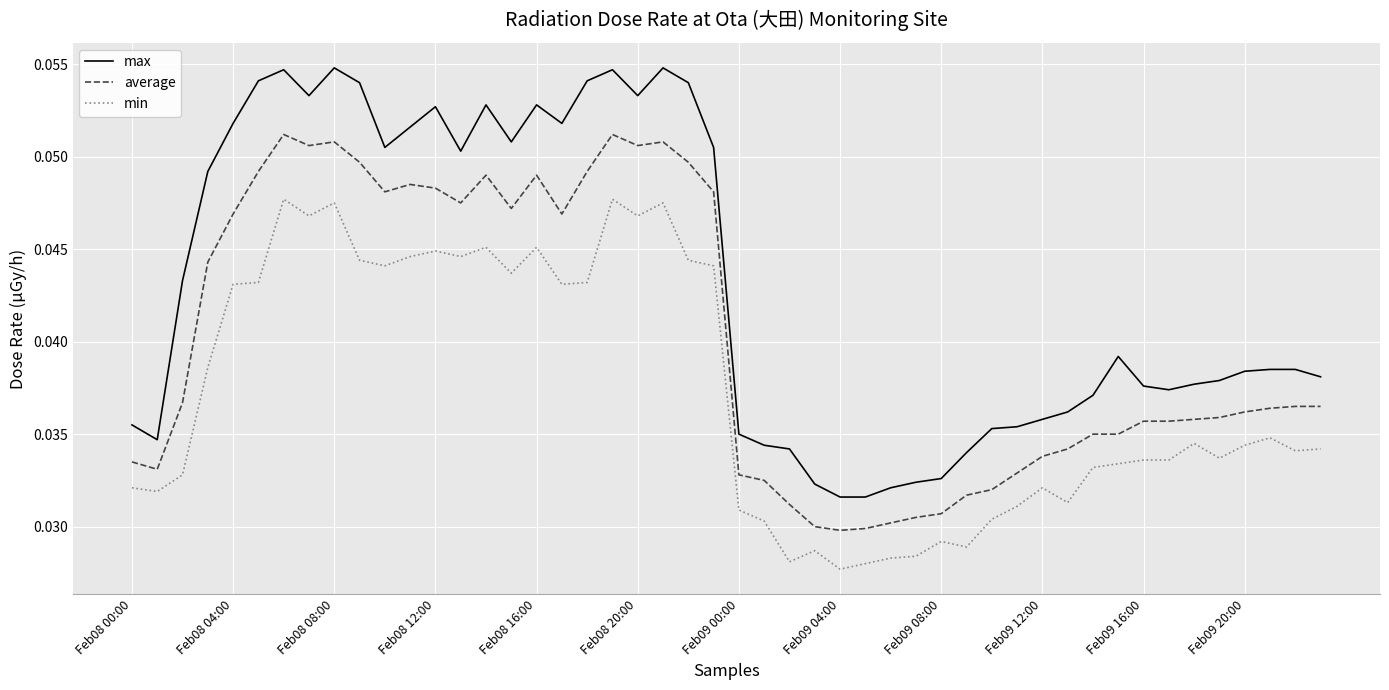

Which series has the widest spread of values?

max